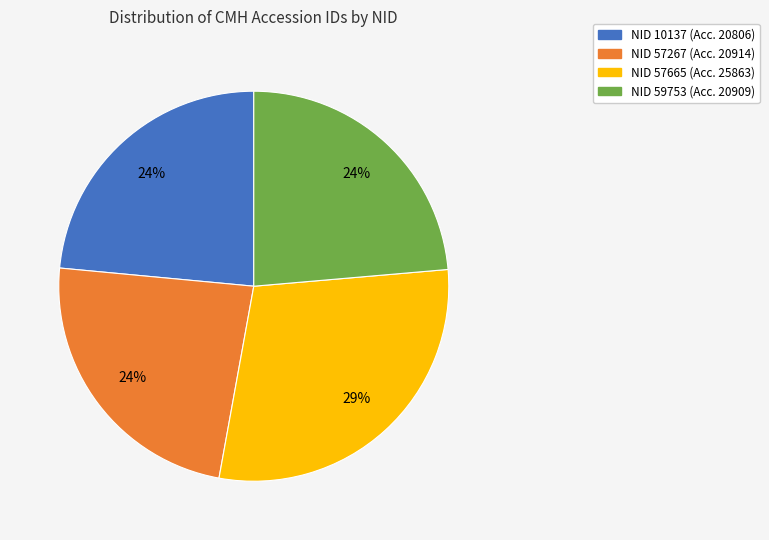

Does any single category account for the majority?

No